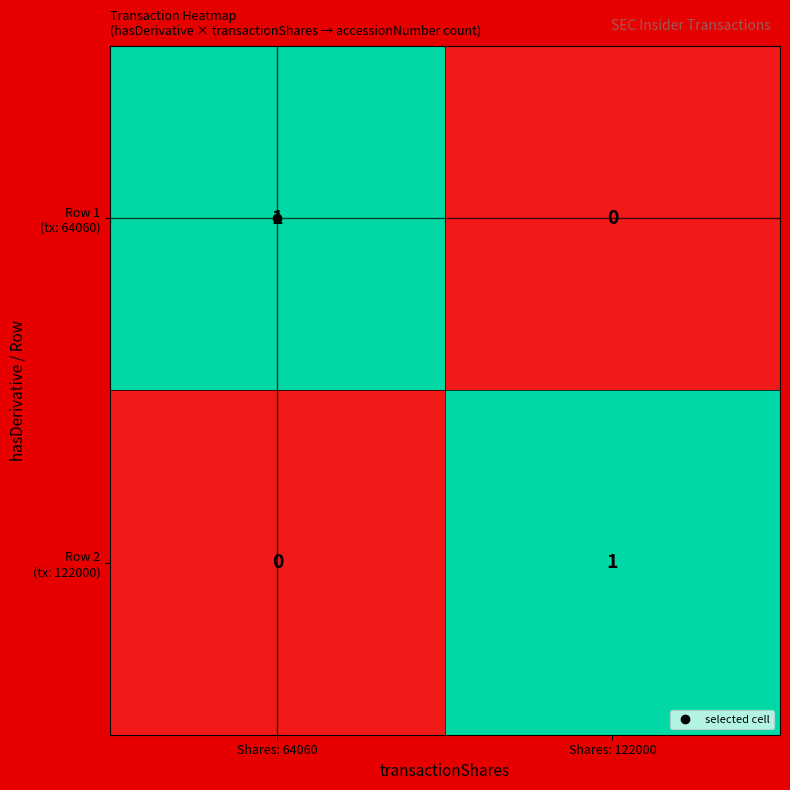

Count the number of data series in this chart.

2